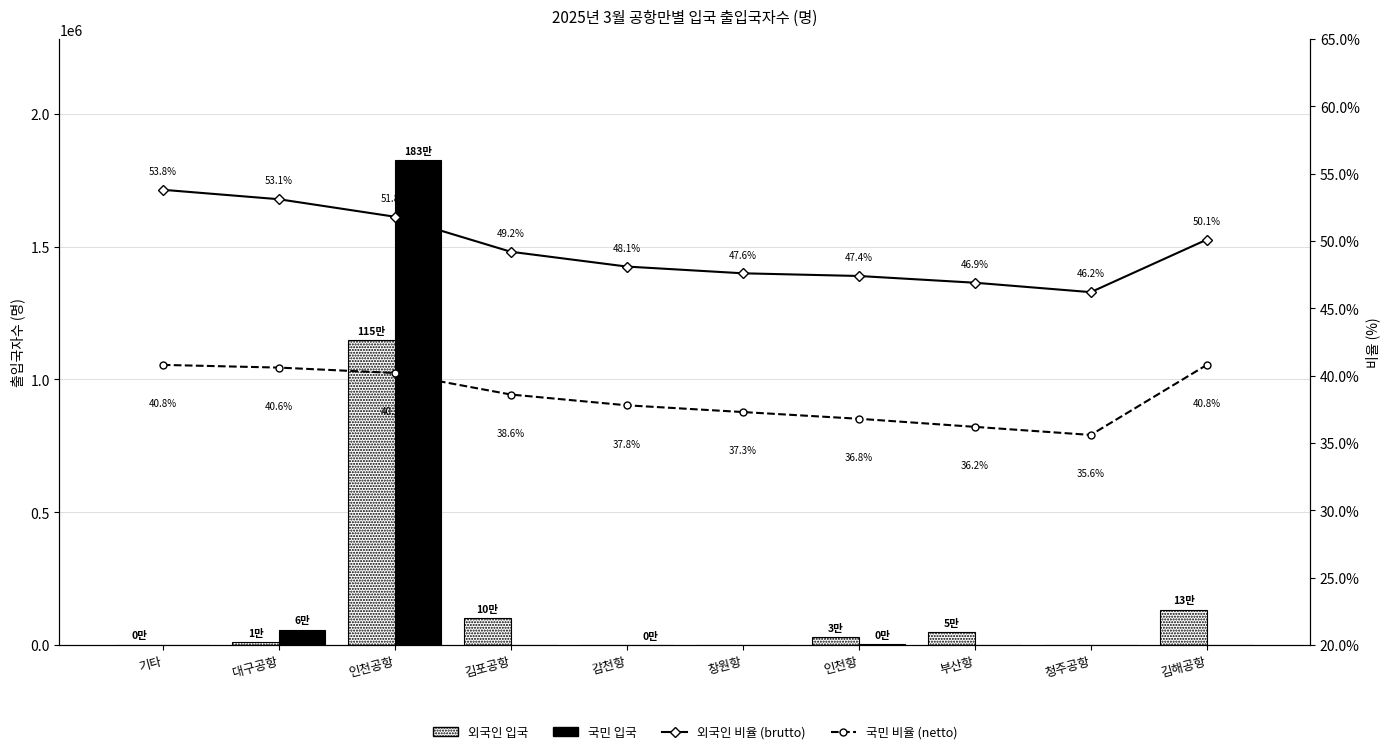

Does the chart contain stacked bars?

No